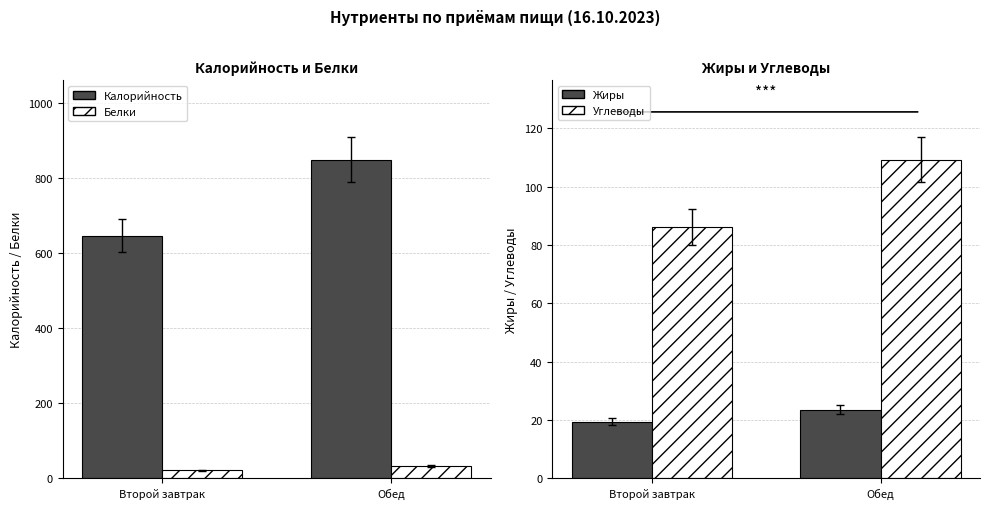

How many data points does each series have?

2